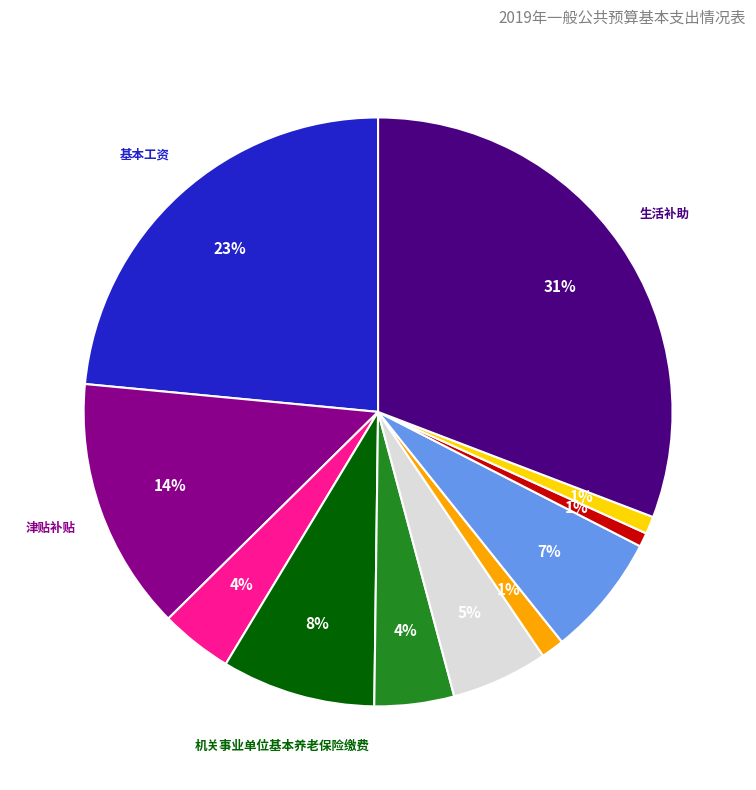

Is there any slice that represents more than half of the pie?

No